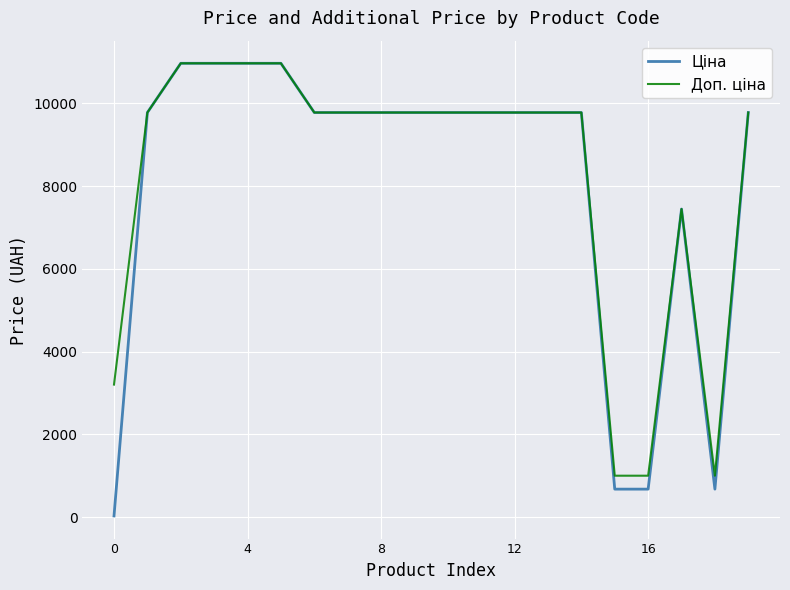

Does the chart display data point markers on the line(s)?

No